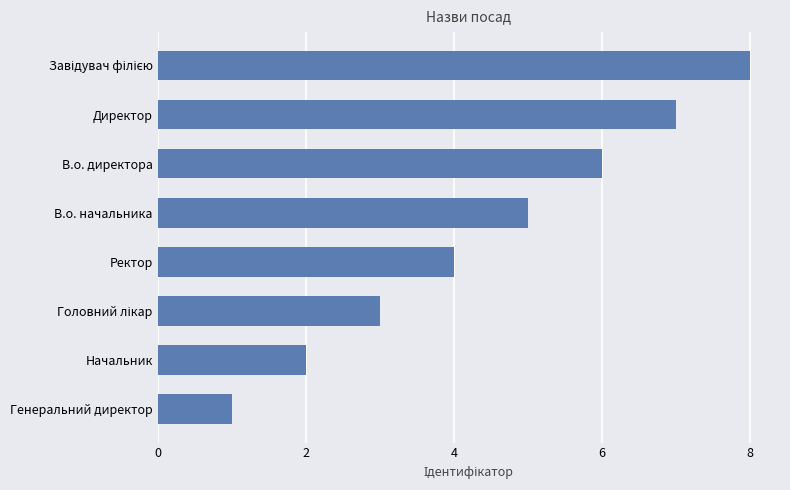

Is it true that the value at В.о. директора is 4?

False